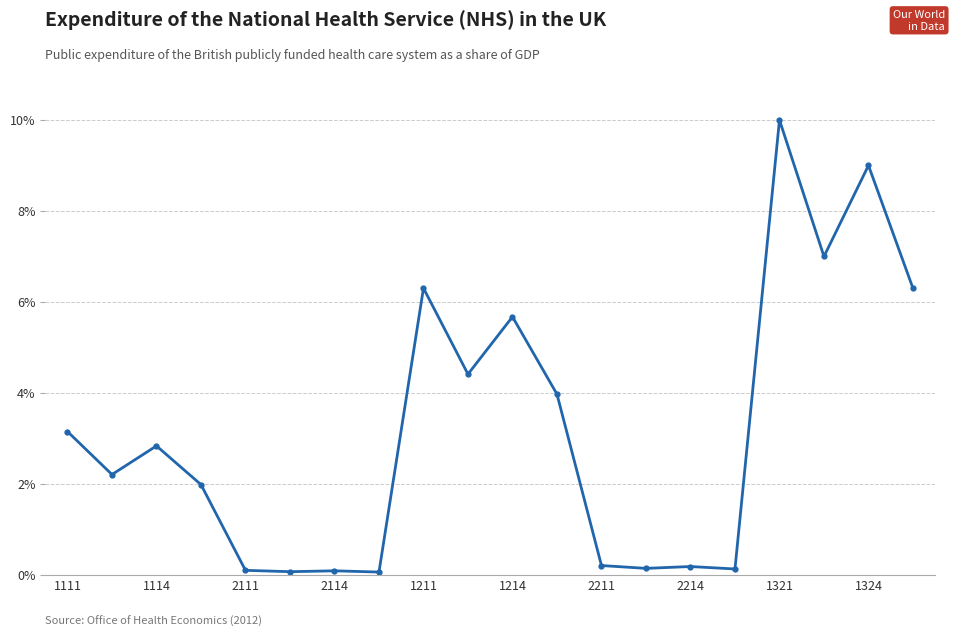

What is the maximum value shown in the chart?

10.0